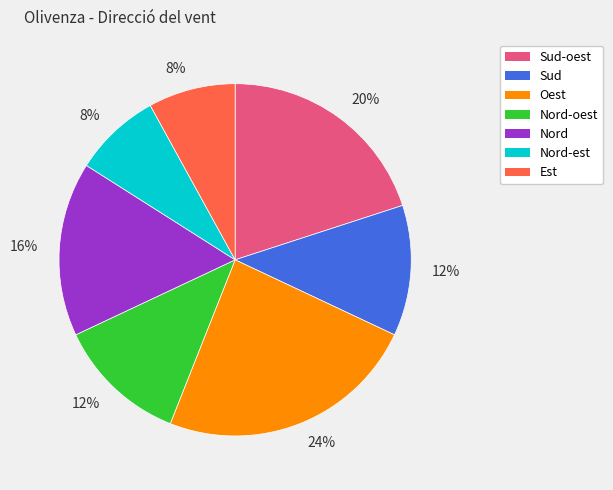

To the nearest percent, what is the average slice percentage?

14%